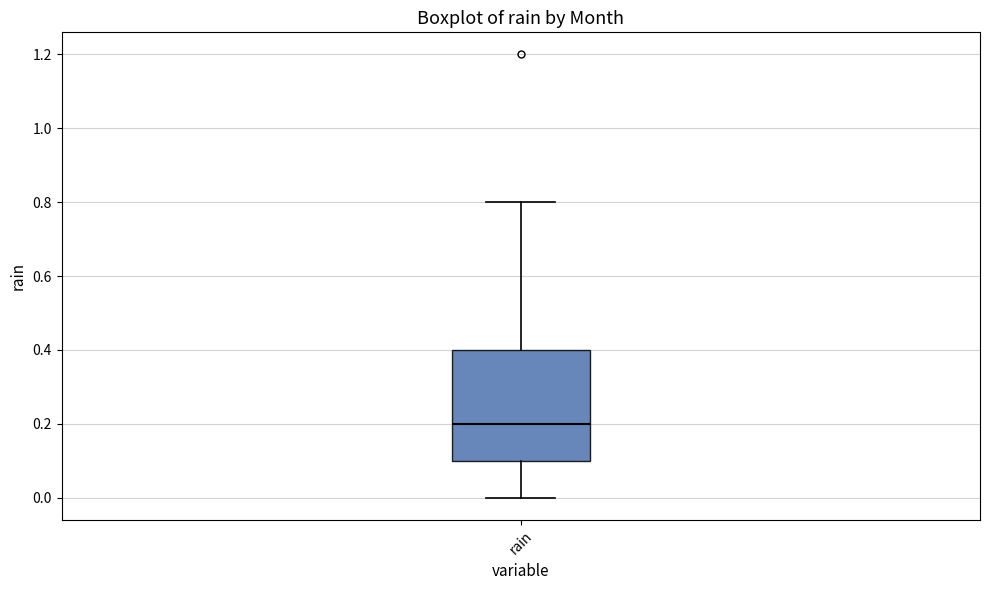

Where does the lower whisker of the box for rain end on the y-axis? The values are not printed on the chart, so give them approximately, as read against the axis.

0.0